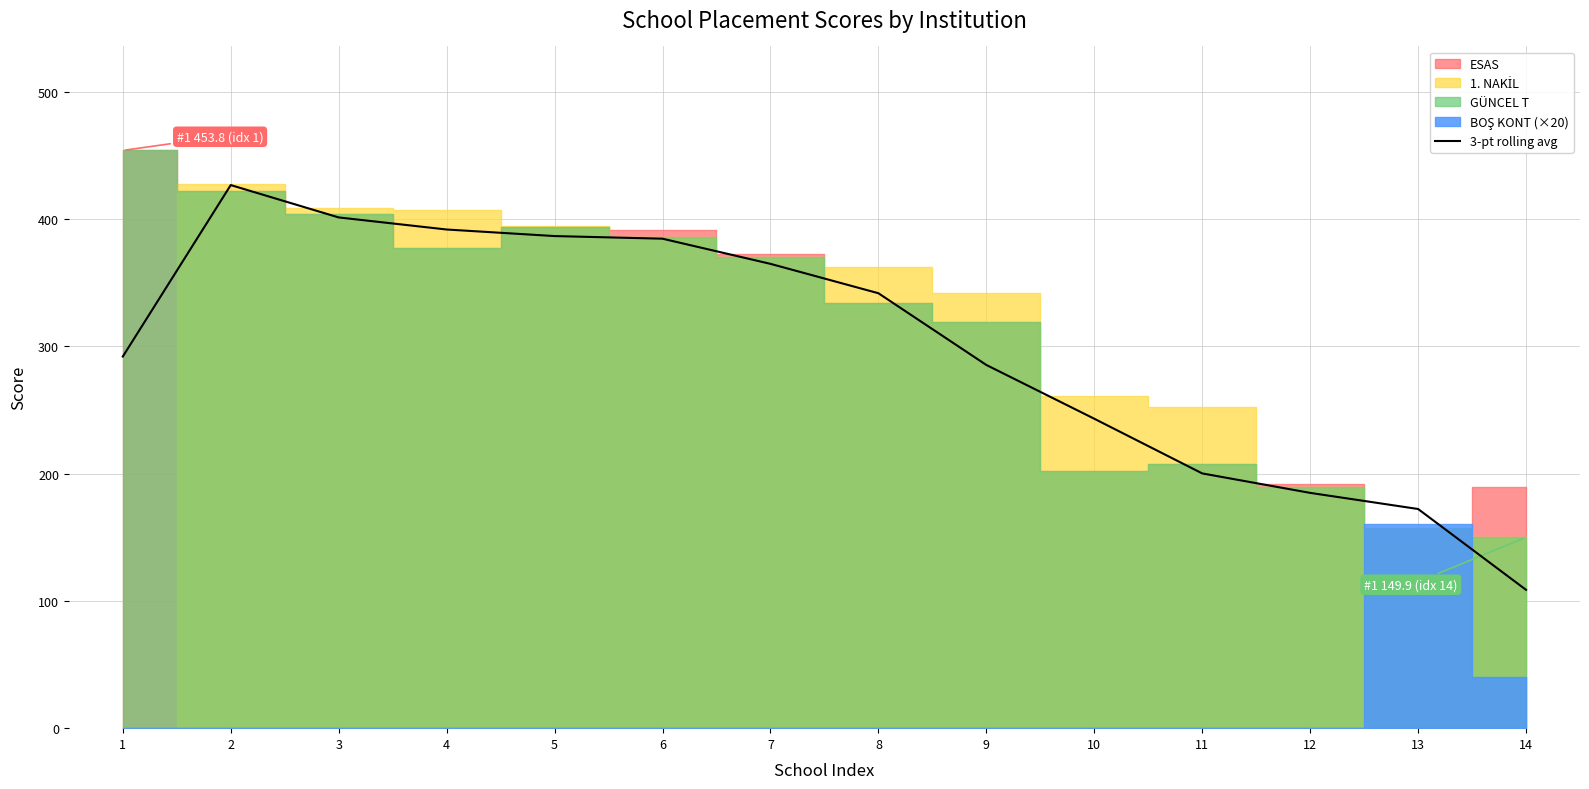

Is it true that the value at 2 is 629.3?

False